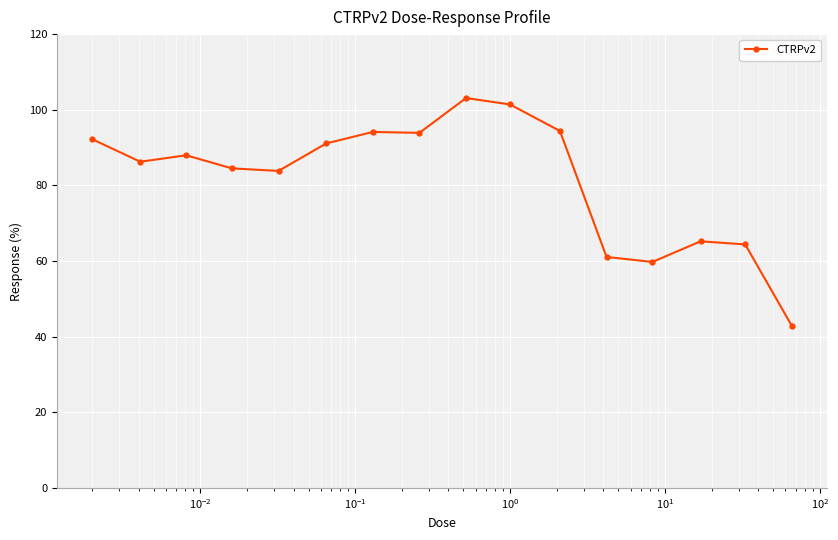

True or false: there are more than 1 points higher than both neighbors.

True